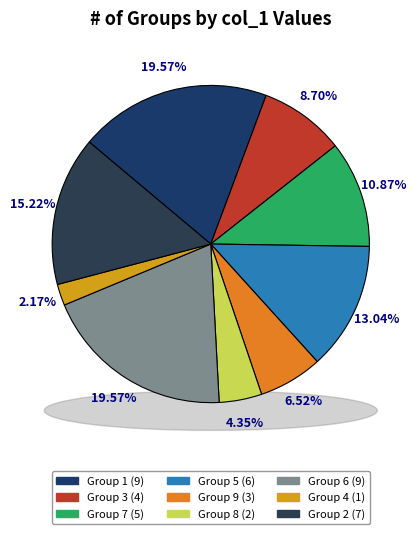

What portion of the pie excludes 6?

80.4%